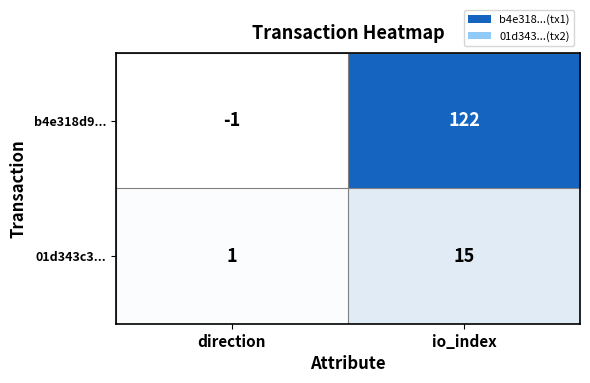

What is the sum of the 01d343c3... values at io_index and direction?

16